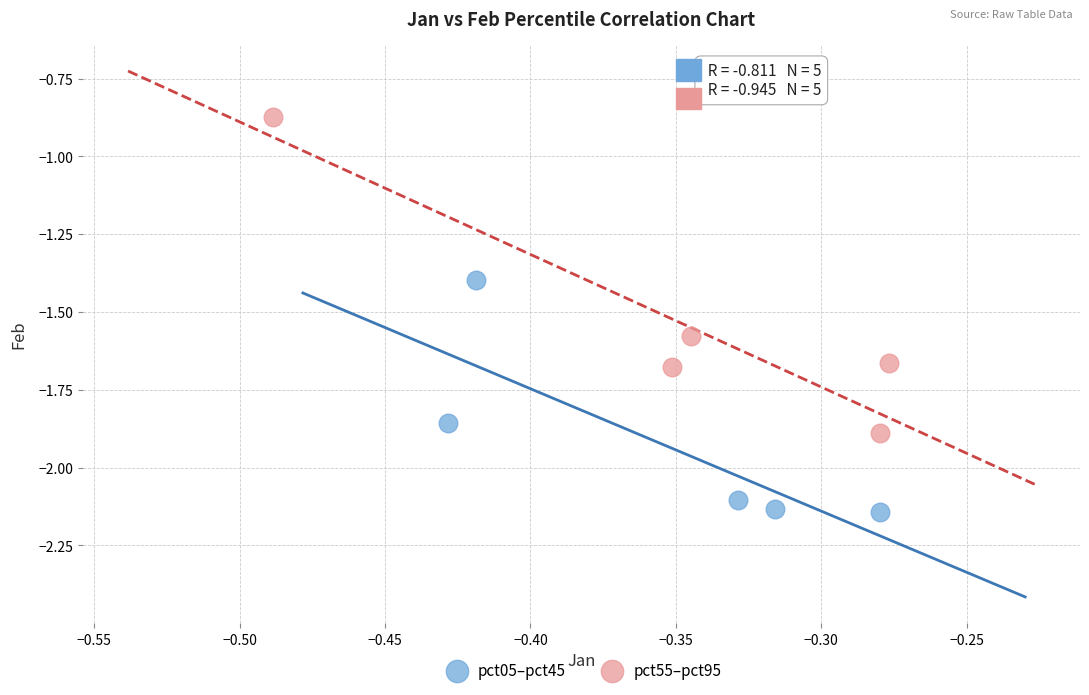

Which series reaches the maximum Y coordinate?

pct55–pct95